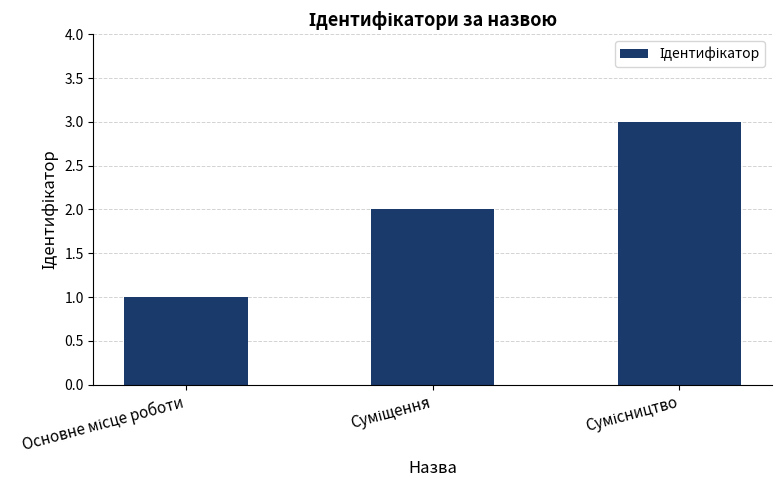

Count the number of data series in this chart.

1